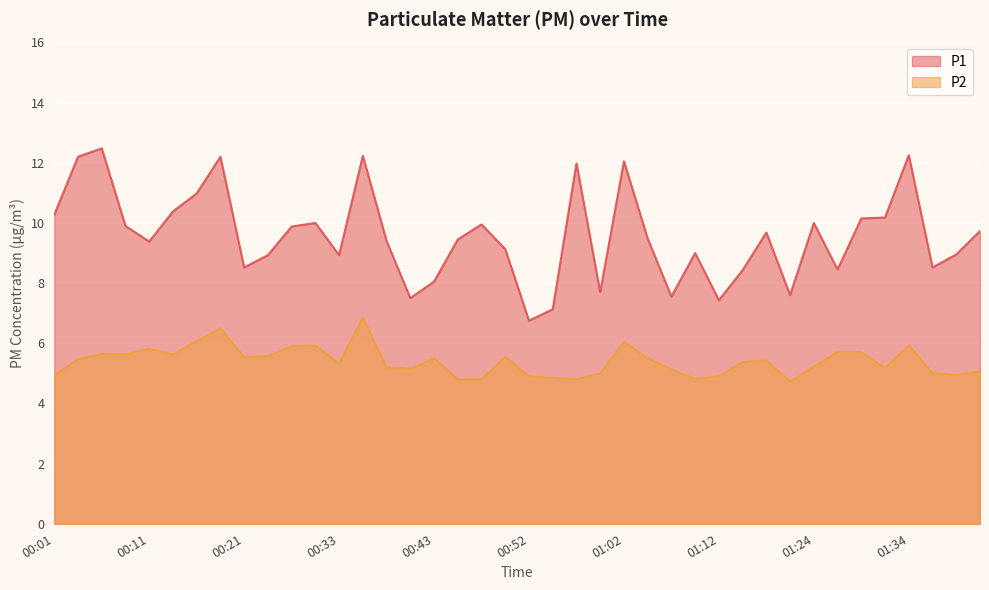

Reading left to right, transcribe all the data shown in this chart.

P1: 10.3	12.2	12.5	9.9	9.4	10.4	11.0	12.2	8.5	8.9	9.9	10.0	8.9	12.2	9.4	7.5	8.1	9.4	9.9	9.1	6.8	7.1	12.0	7.7	12.1	9.5	7.5	9.0	7.4	8.4	9.7	7.6	10.0	8.4	10.2	10.2	12.2	8.5	8.9	9.7
P2: 4.9	5.5	5.7	5.6	5.8	5.6	6.1	6.5	5.5	5.6	5.9	5.9	5.3	6.8	5.2	5.2	5.5	4.8	4.8	5.5	4.9	4.8	4.8	5.0	6.0	5.5	5.1	4.8	4.9	5.4	5.4	4.7	5.2	5.7	5.7	5.2	5.9	5.0	5.0	5.1